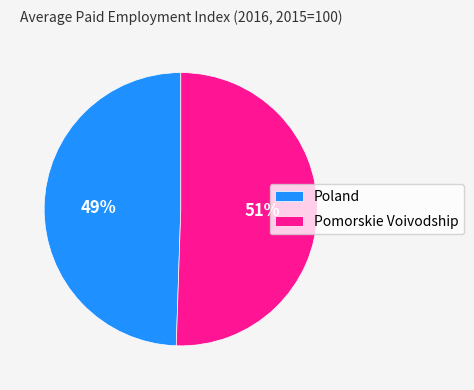

Is the sum of Pomorskie Voivodship and Poland greater than half?

Yes